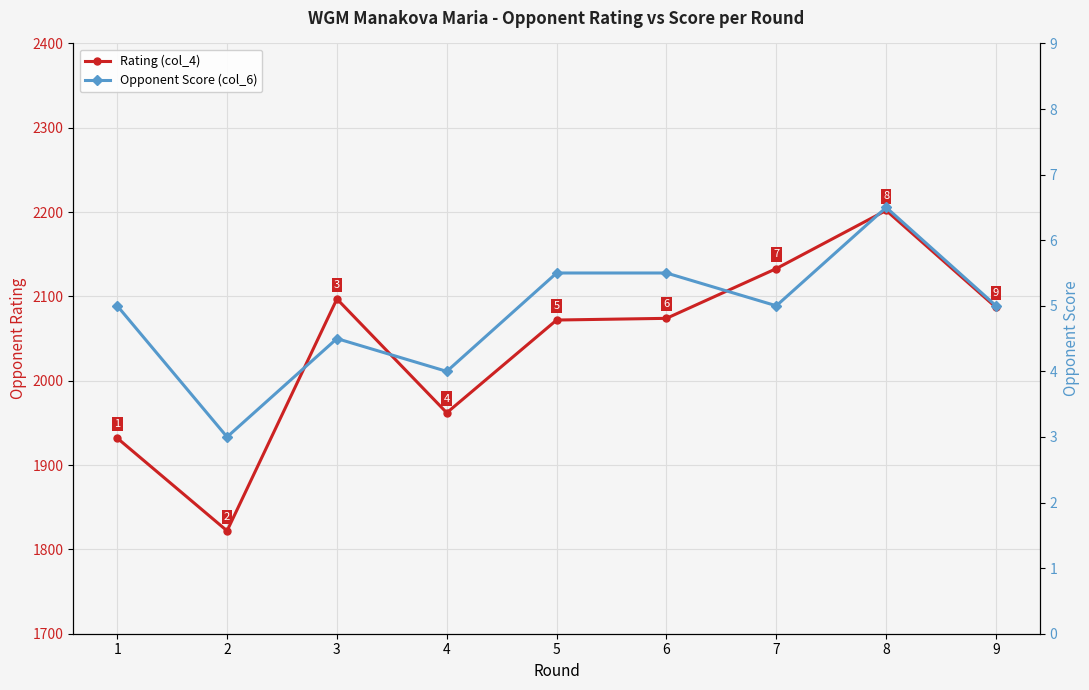

True or false: Rating (col_4) and Opponent Score (col_6) intersect in this chart.

False